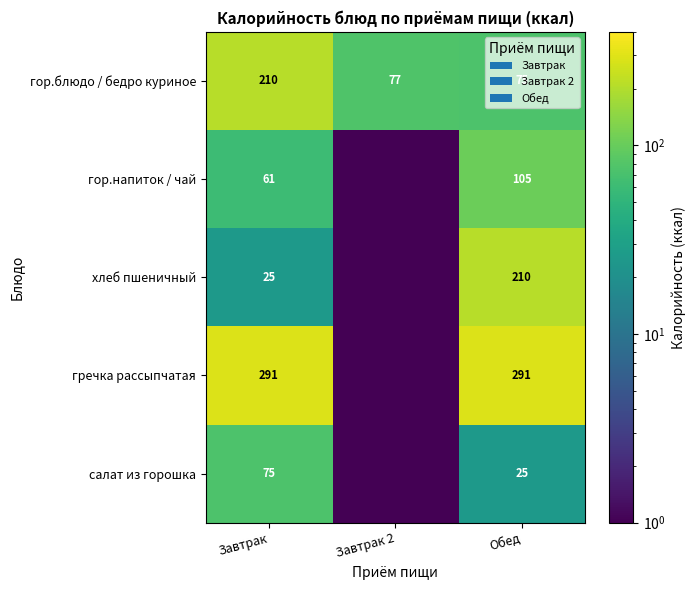

What is the sum of the гречка рассыпчатая values at Обед and Завтрак?

582.0